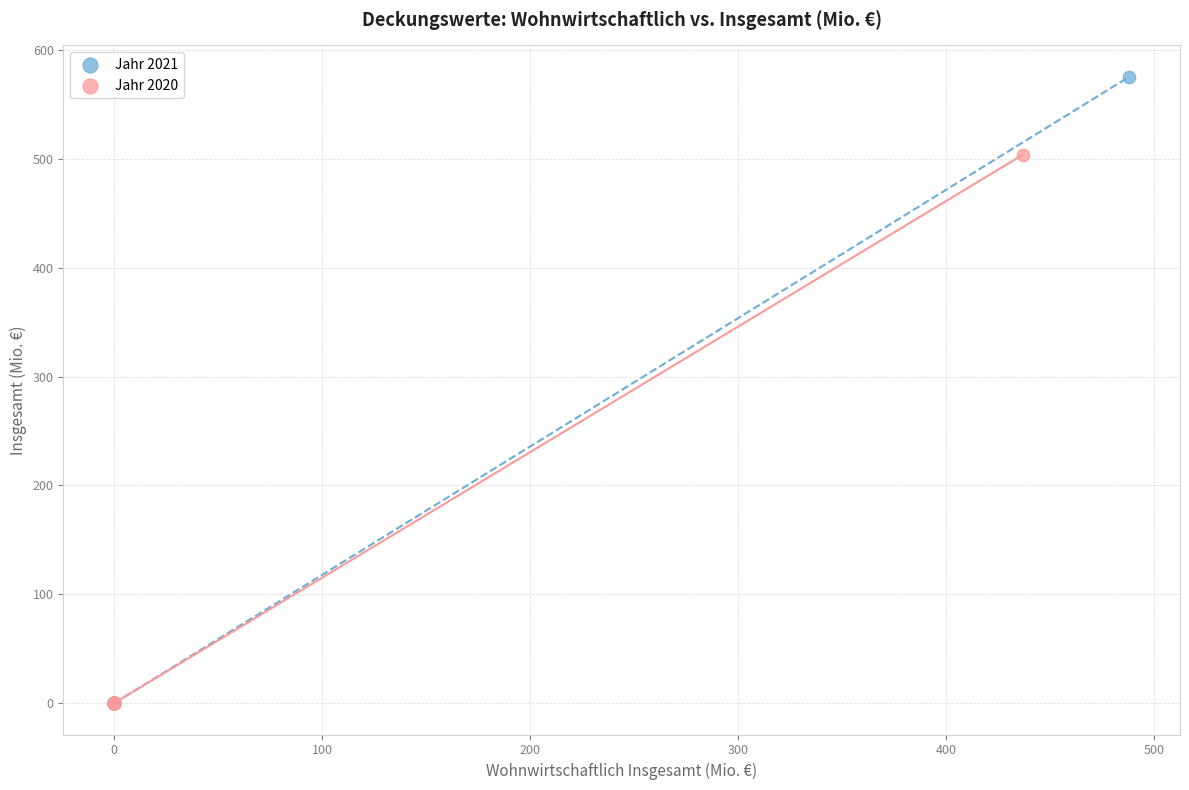

What are all the series names shown in the legend?

Jahr 2021, Jahr 2020